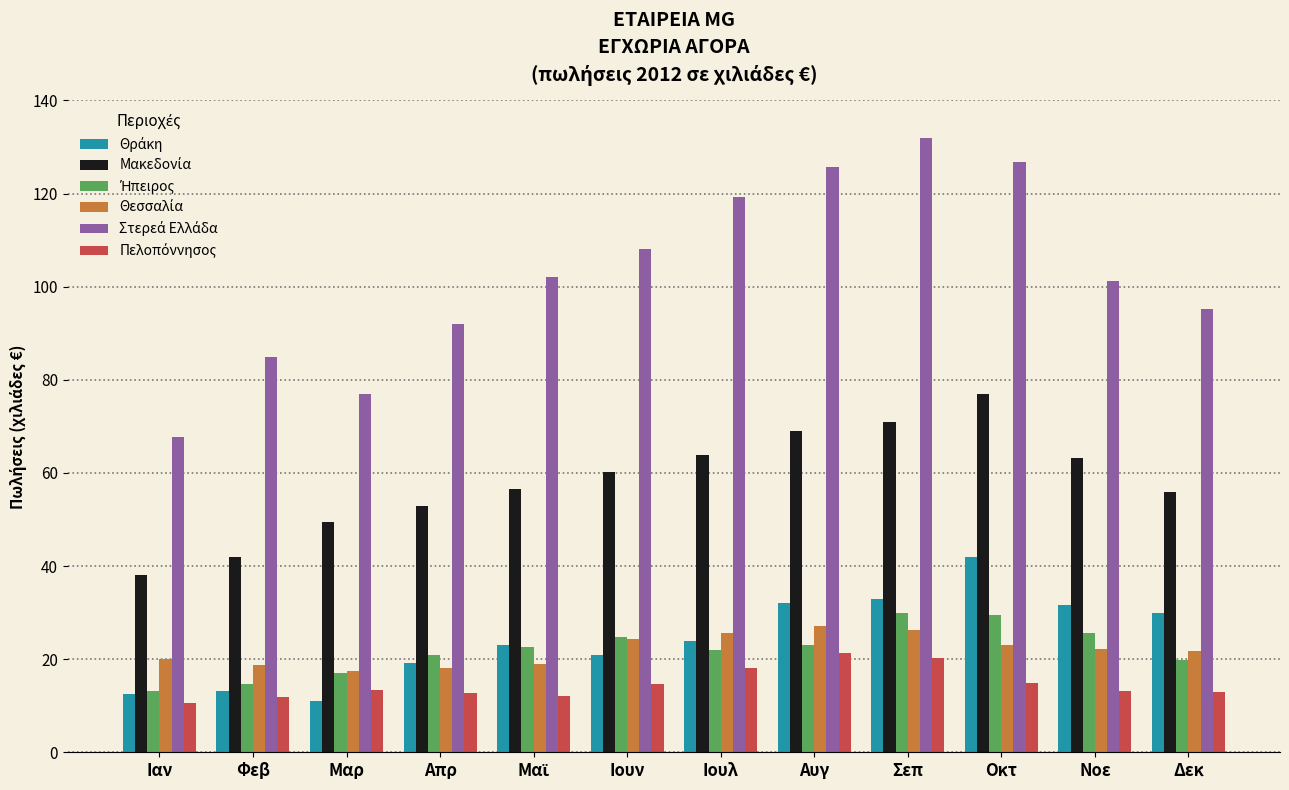

What is the minimum value shown in the chart?

10.5